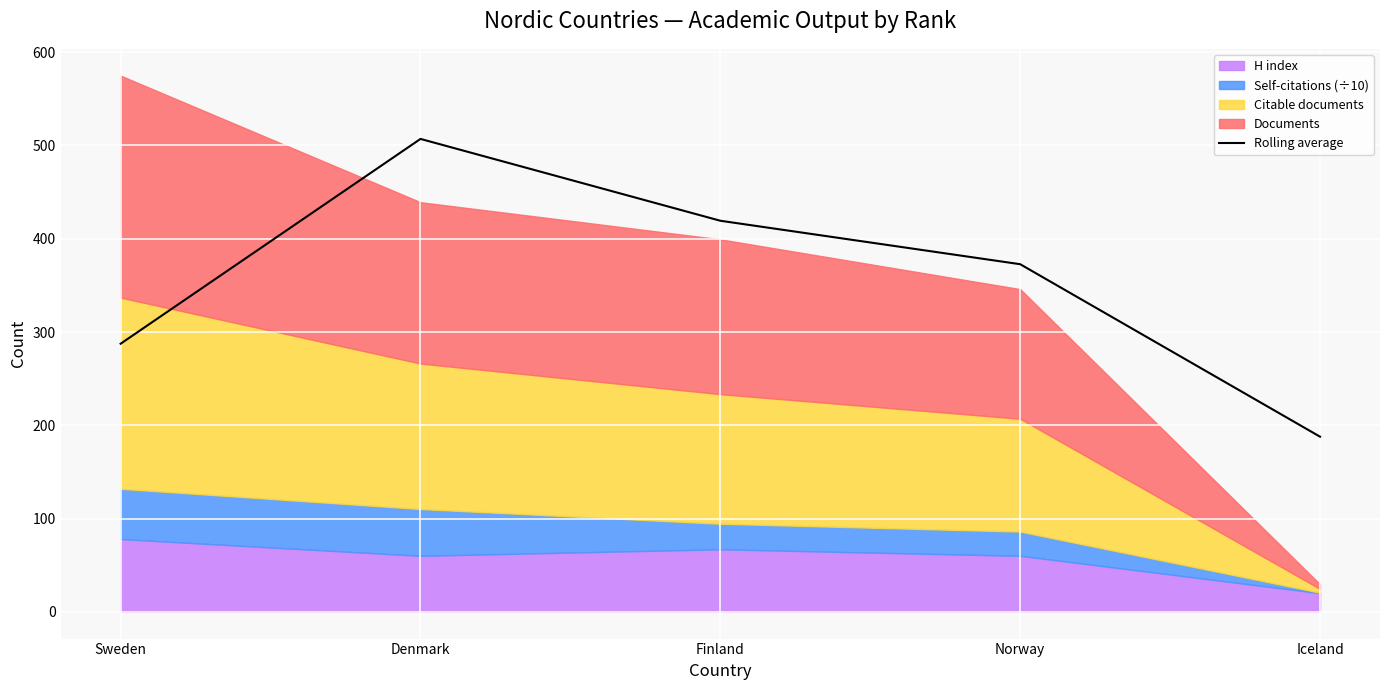

Which category has the highest value in the Rolling average series?

Denmark